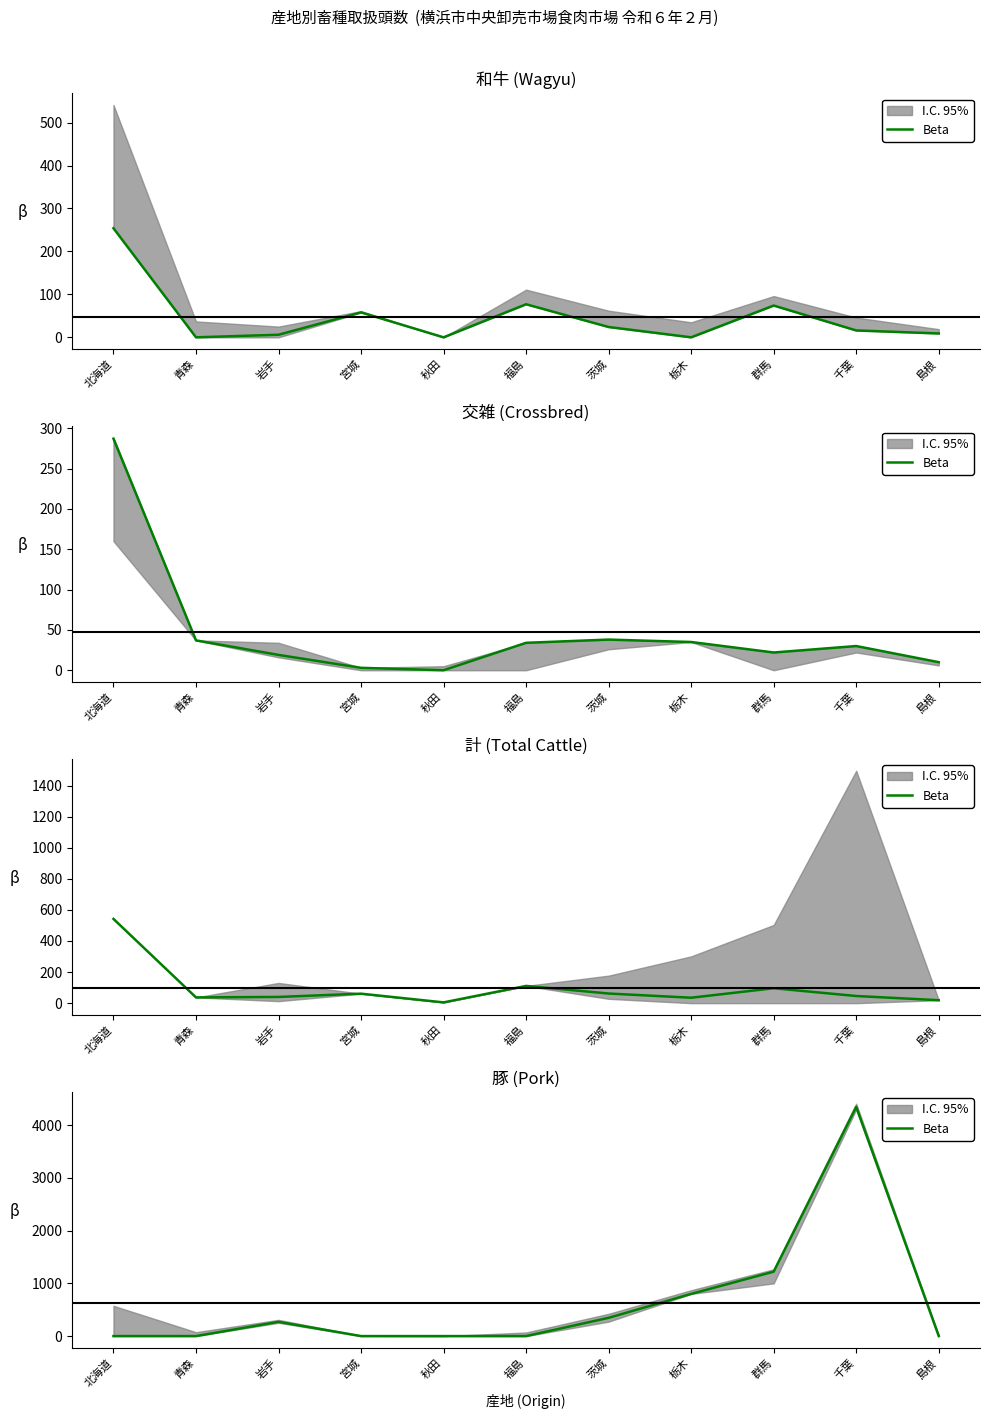

What is the ratio of the value at 茨城 to the value at 岩手?

1.3